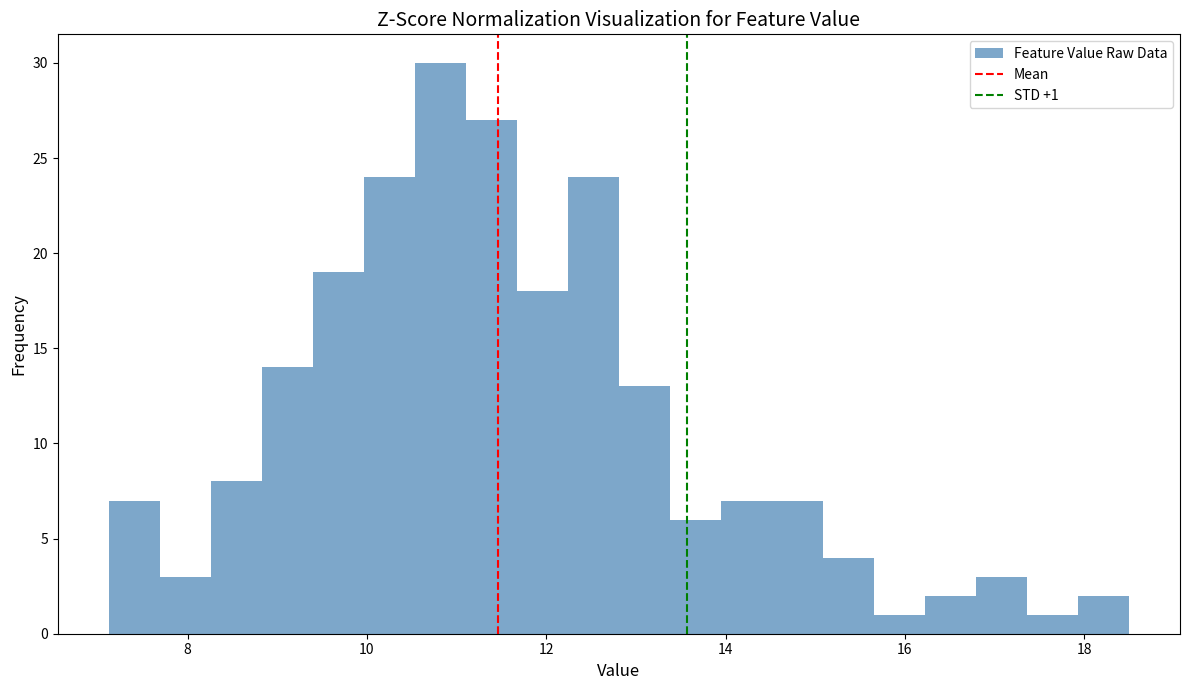

Read against the x-axis, roughly where is the centre of the tallest bar?

10.8